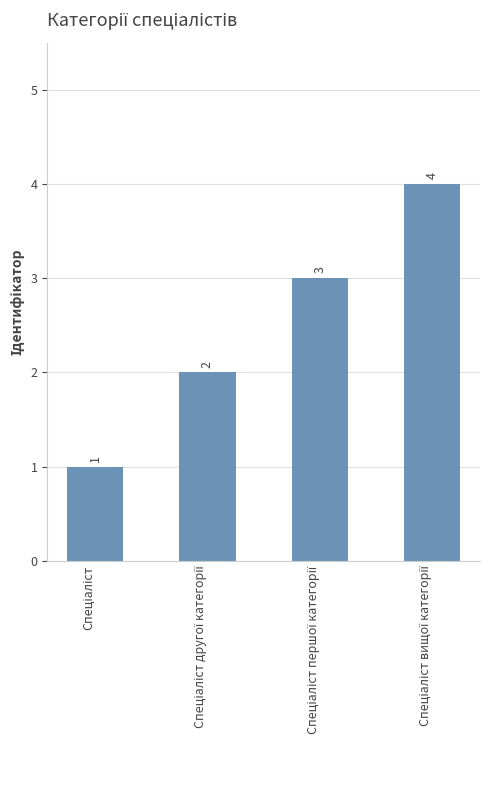

What is the difference between the maximum and minimum values?

3